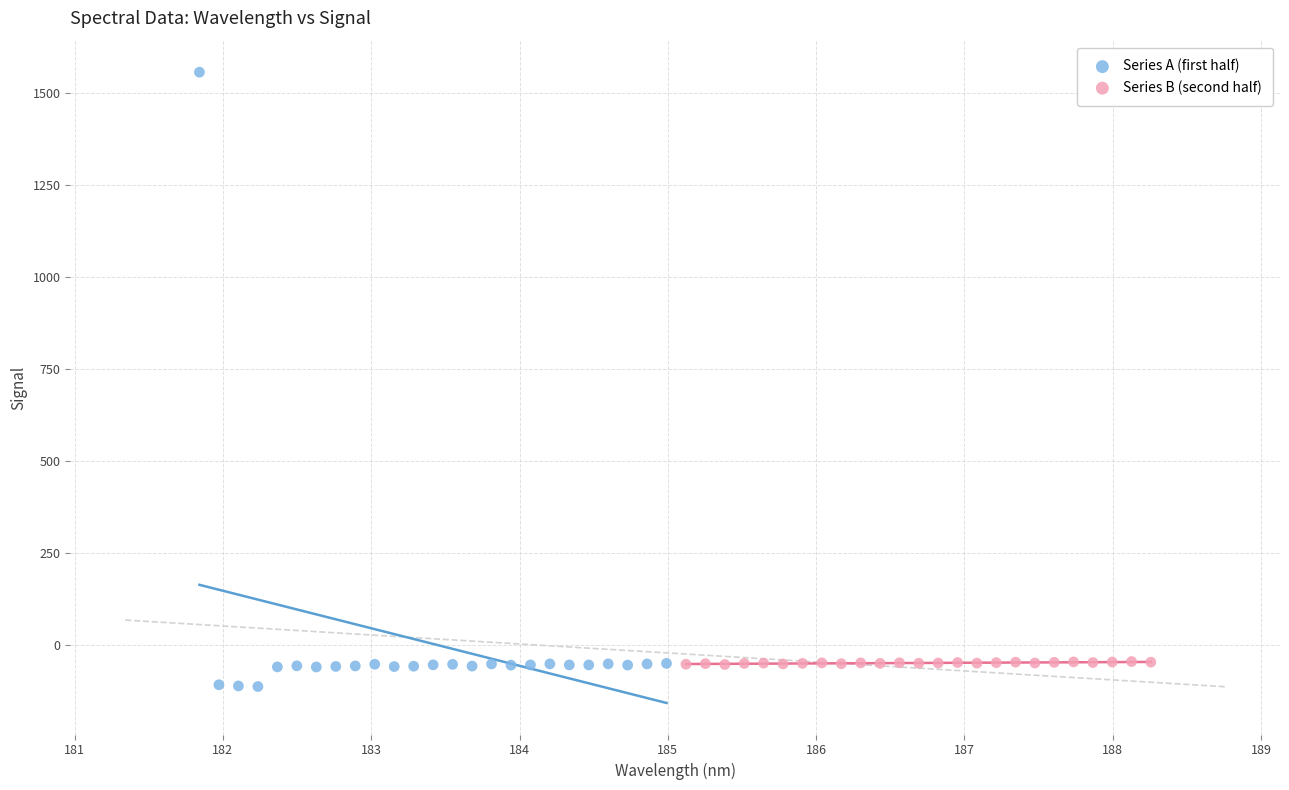

Which series reaches the minimum Y coordinate?

Series A (first half)